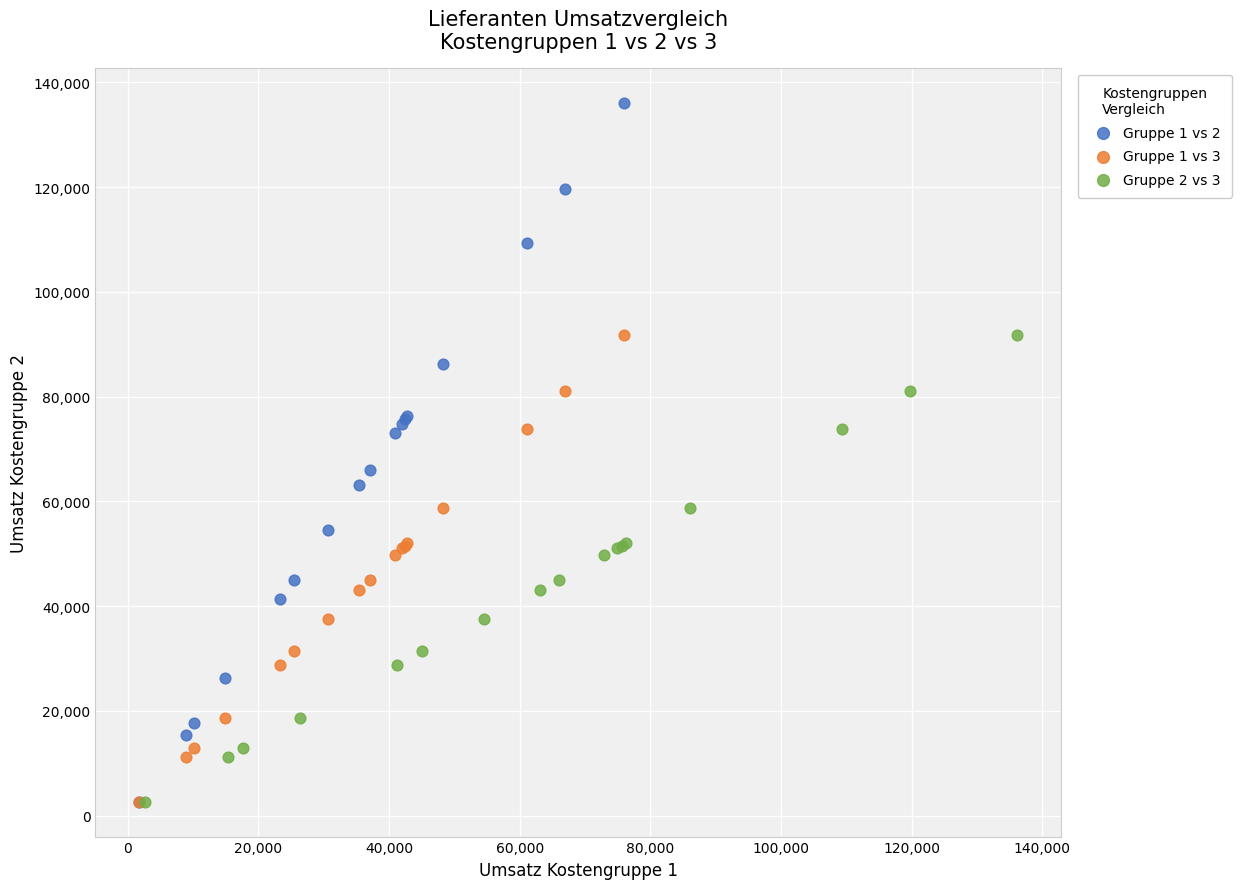

Which series has the largest Y range (max minus min)?

Gruppe 1 vs 2